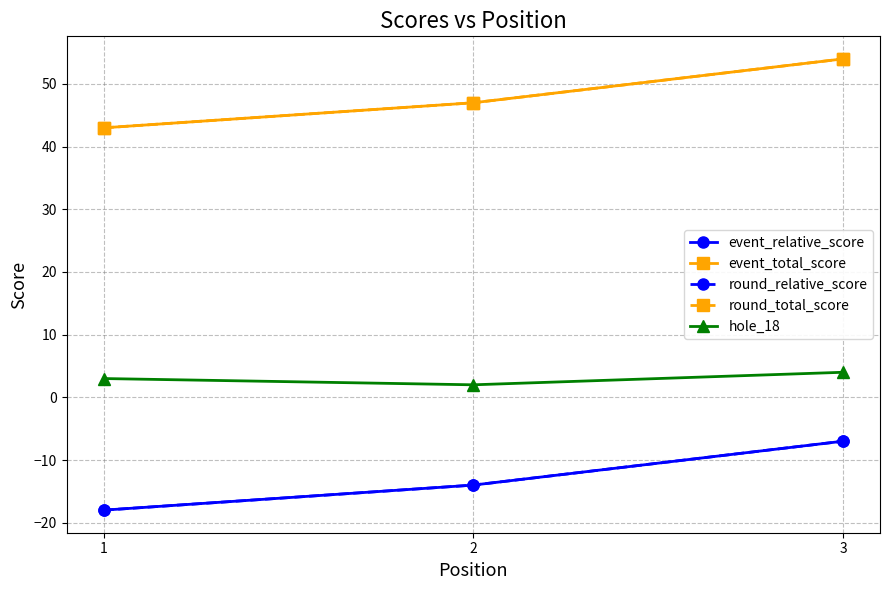

What is the spread (max minus min) of values at 2?

61